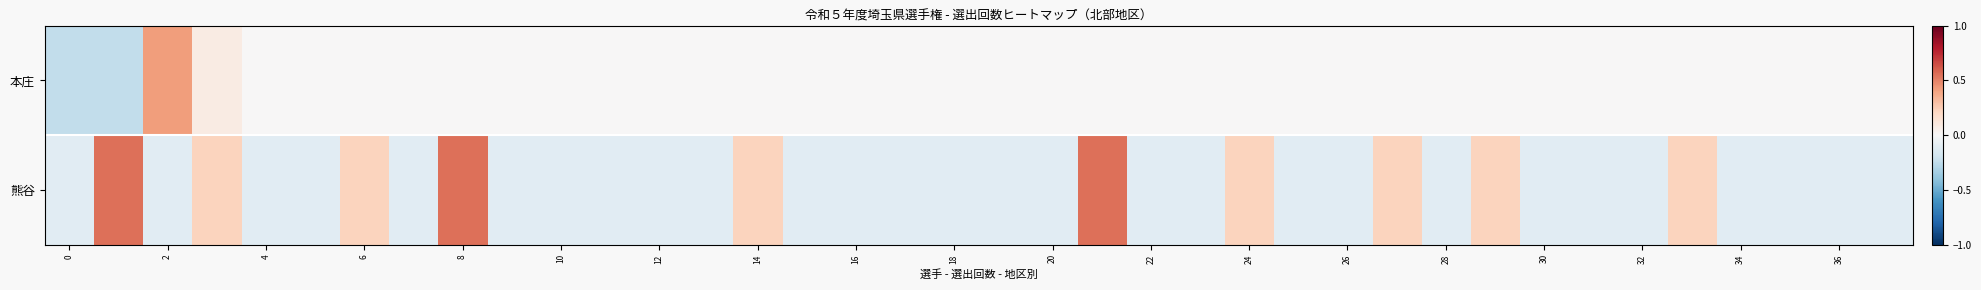

Rank the series by their maximum value, from lowest to highest.

本庄, 熊谷